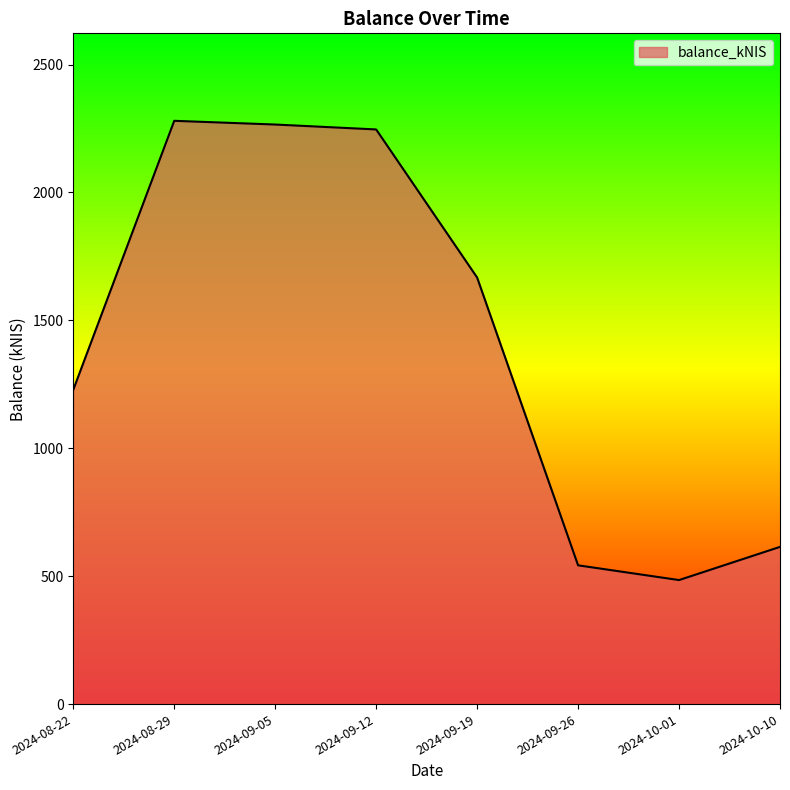

Is it true that the value at 2024-08-29 is 2280.1?

True